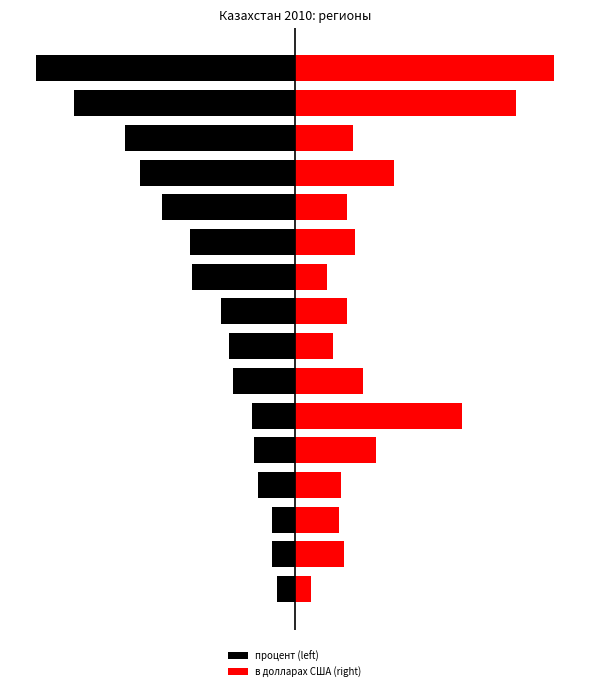

How many values in the процент (left) series are below -8?

9